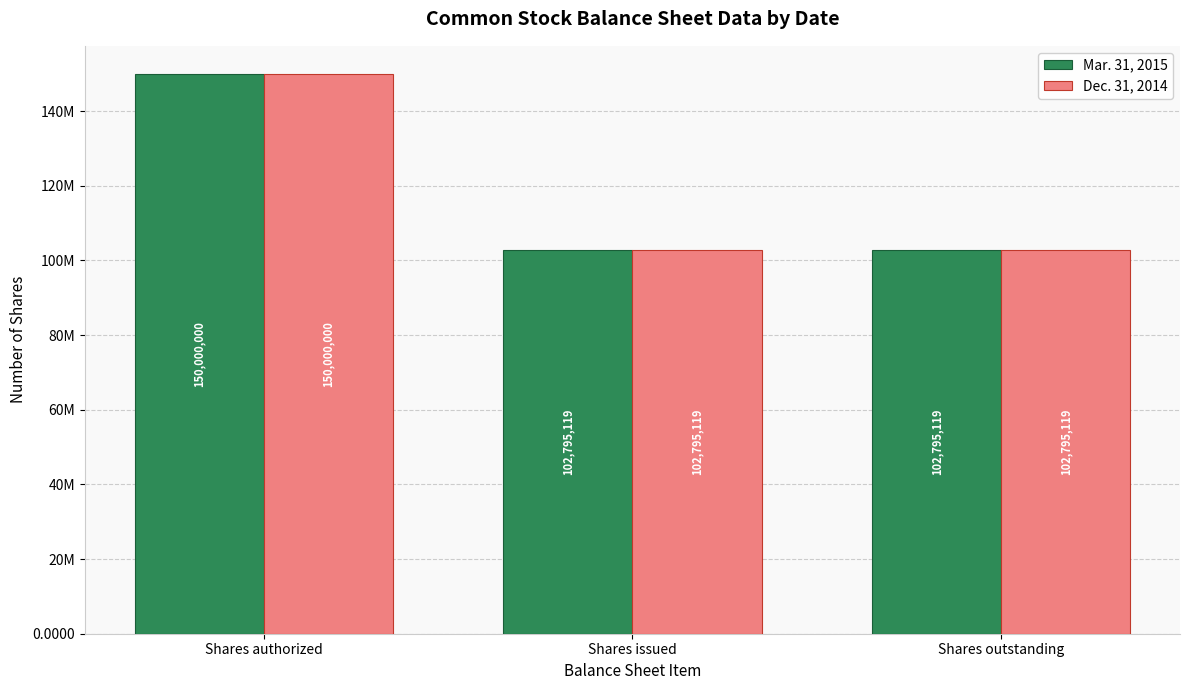

The value of Mar. 31, 2015 at Shares outstanding is 138564041. True or false?

False